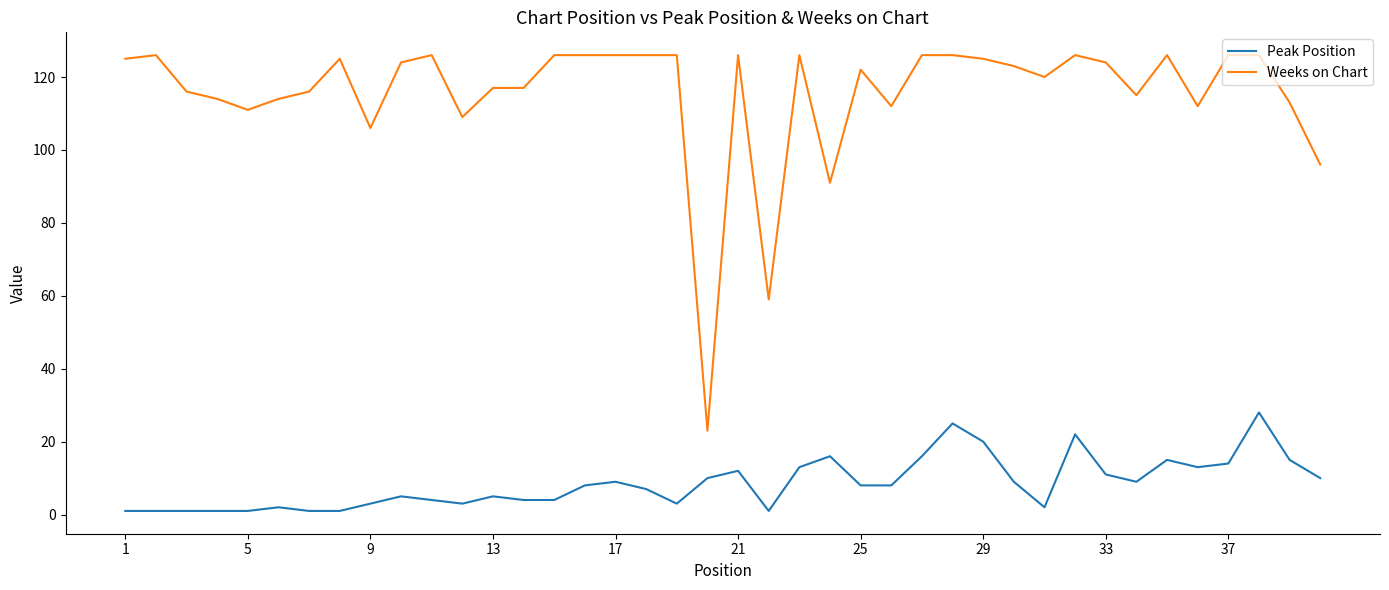

How many lines are shown in the chart?

2